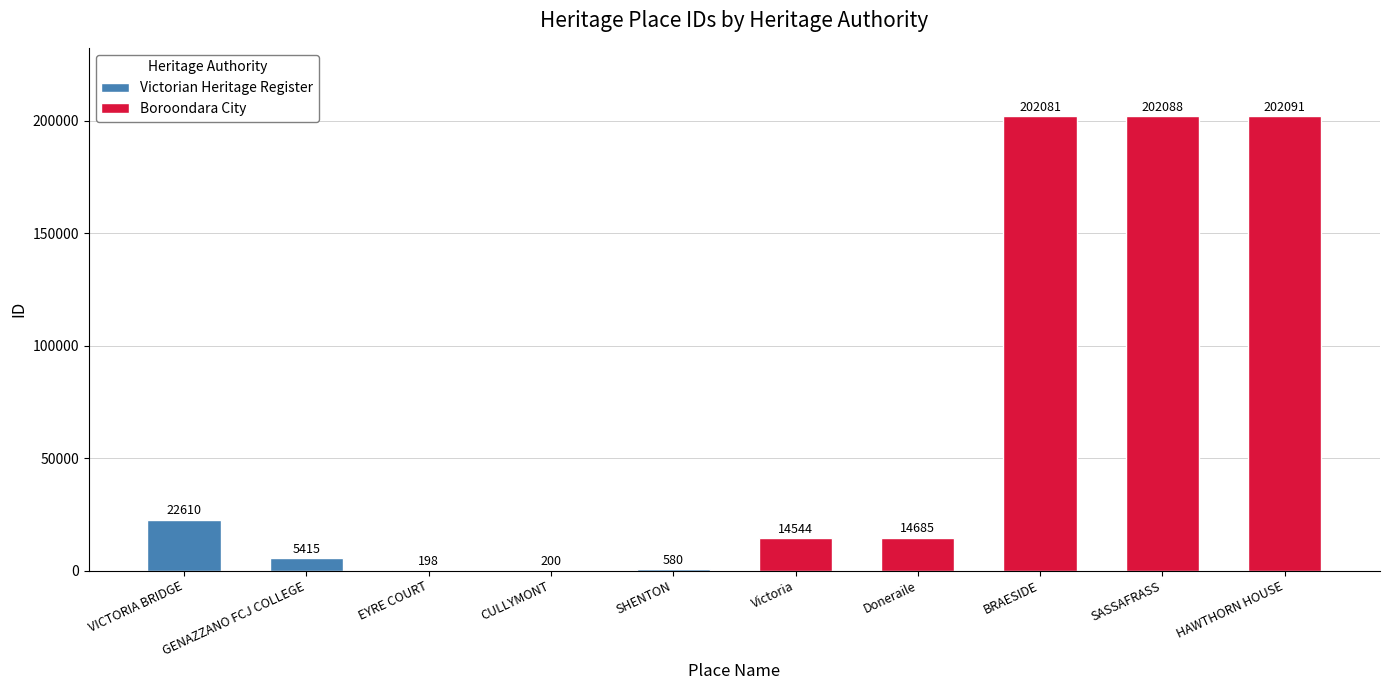

Which series changed the most between VICTORIA BRIDGE and GENAZZANO FCJ COLLEGE?

Victorian Heritage Register